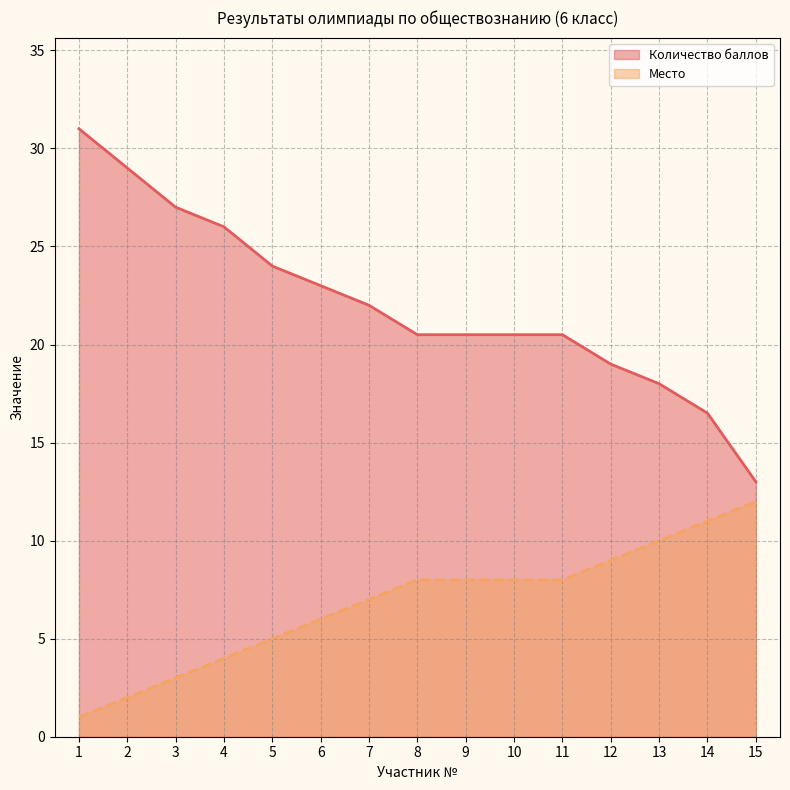

Which series has the largest total across all categories?

Количество баллов